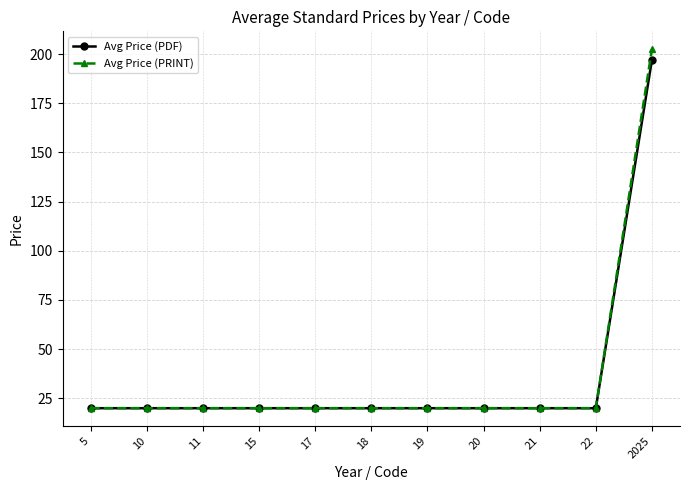

What is the value of the Avg Price (PDF) point at the 1st from the left?

20.0